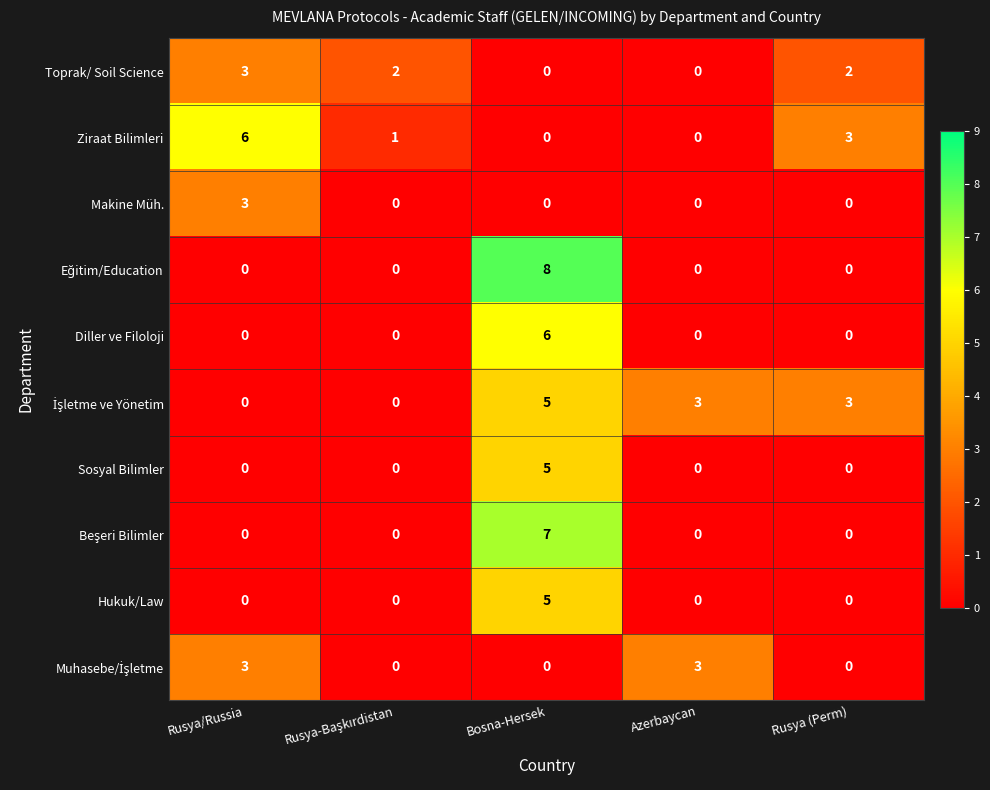

What is the difference between the highest and lowest values at Bosna-Hersek?

8